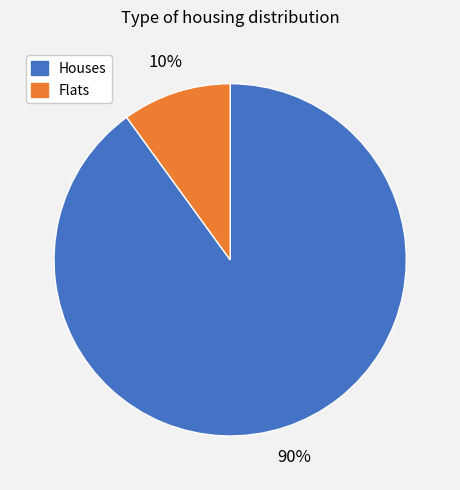

To the nearest percent, what is the average slice percentage?

50%